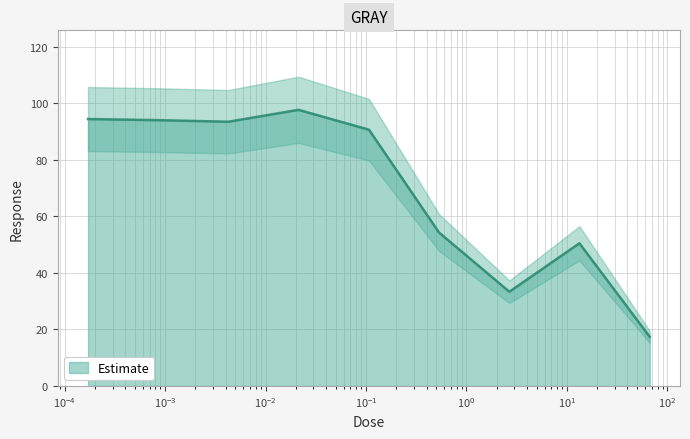

What is the lowest value of the Estimate series?

17.4